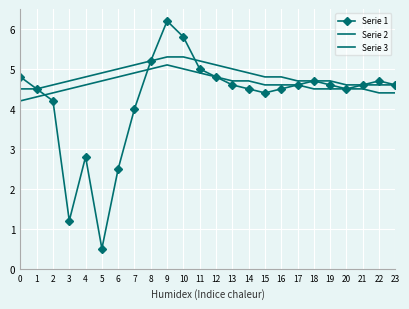

At which category is the sum across all series the highest?

9